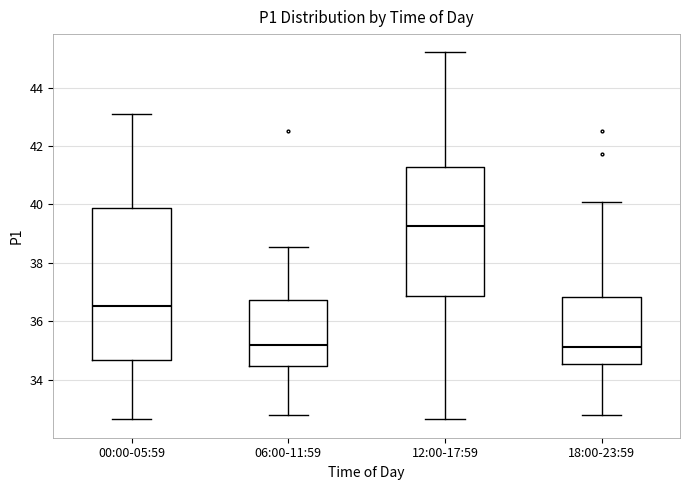

Which box is the tallest, from its lower edge to its upper edge?

00:00-05:59